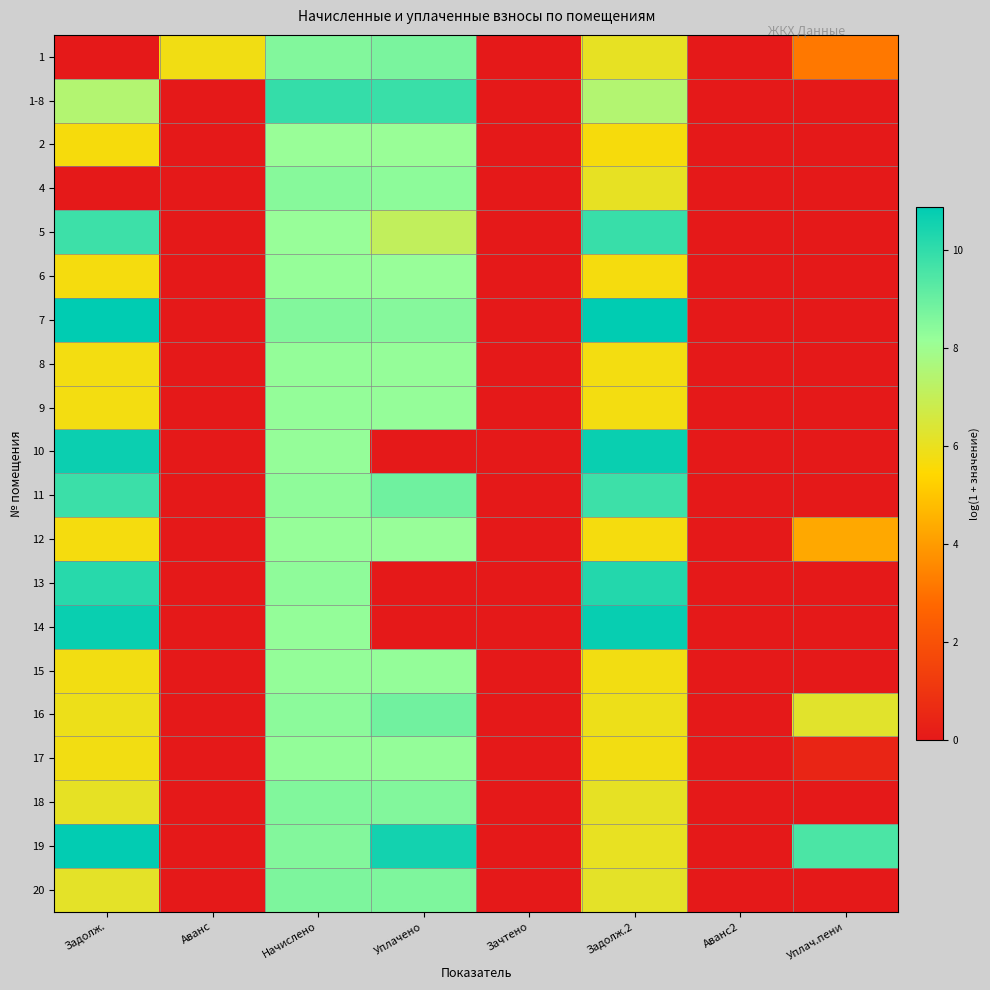

What is the greatest value displayed?

10.9